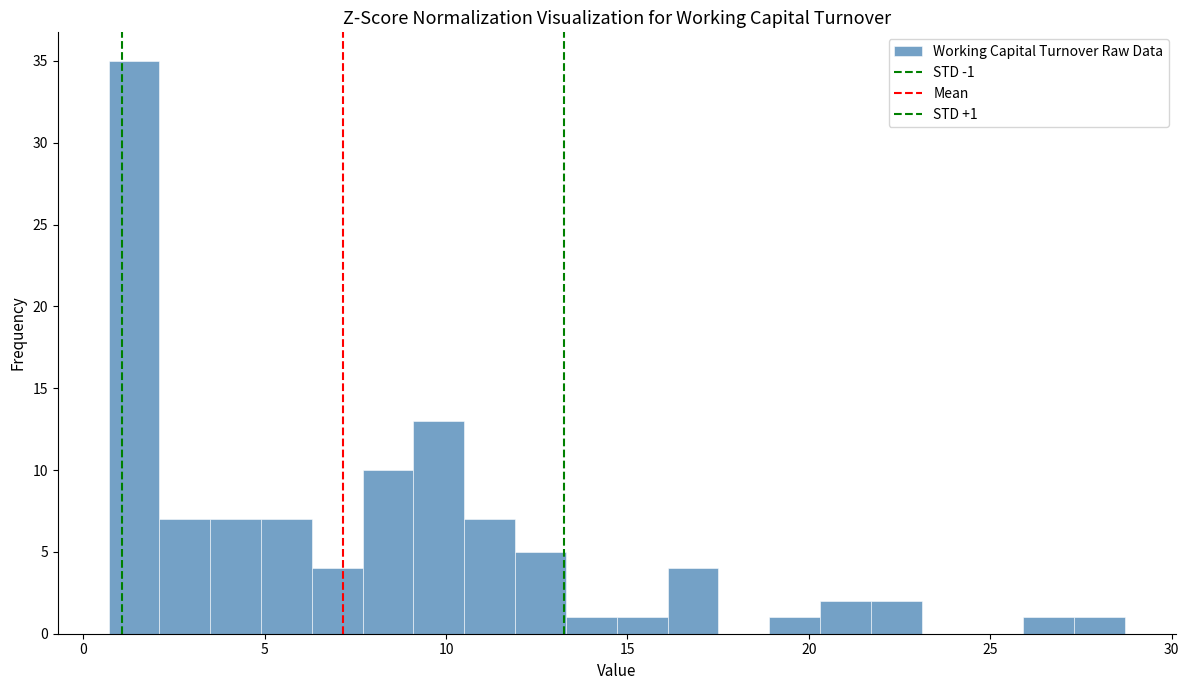

Read against the x-axis, roughly where is the centre of the tallest bar?

1.5